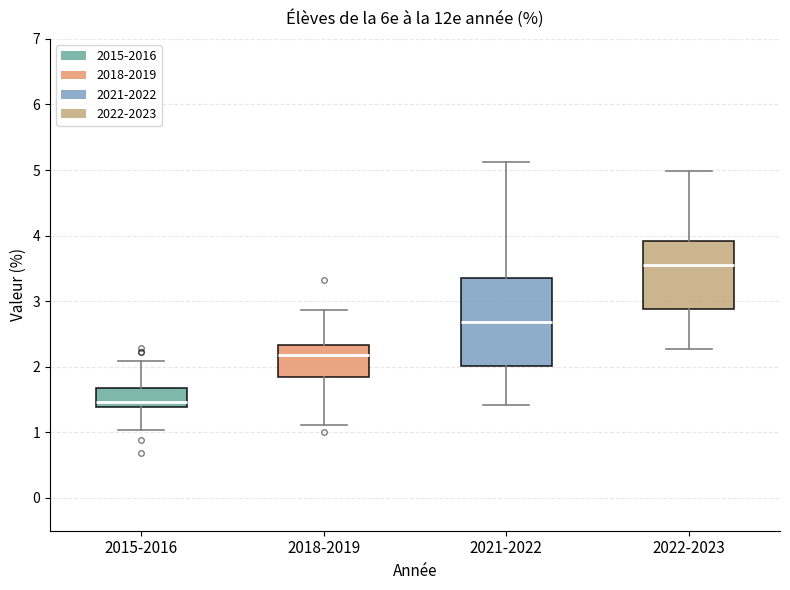

Which box has the lowest median line?

2015-2016